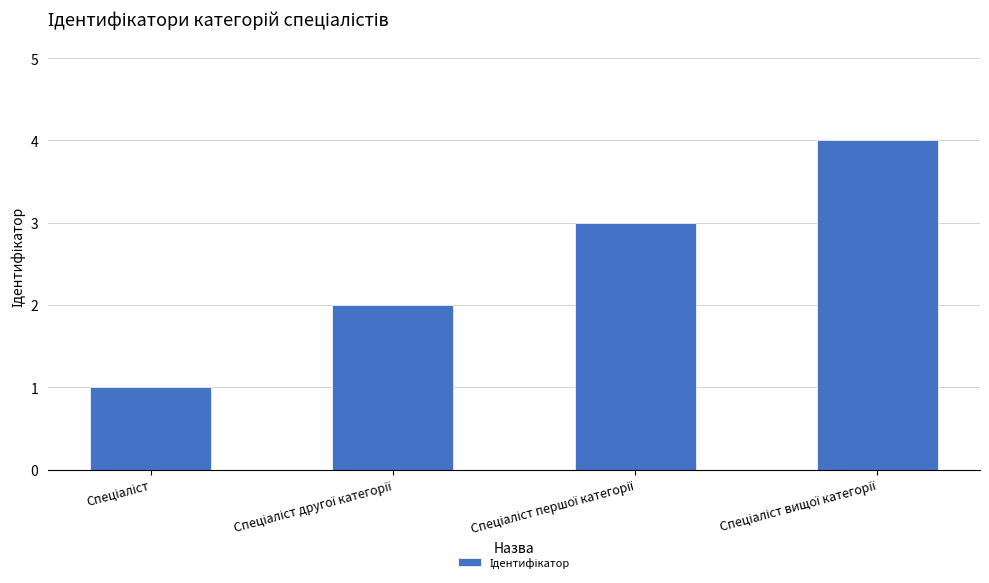

What is the difference between the maximum and minimum values?

3